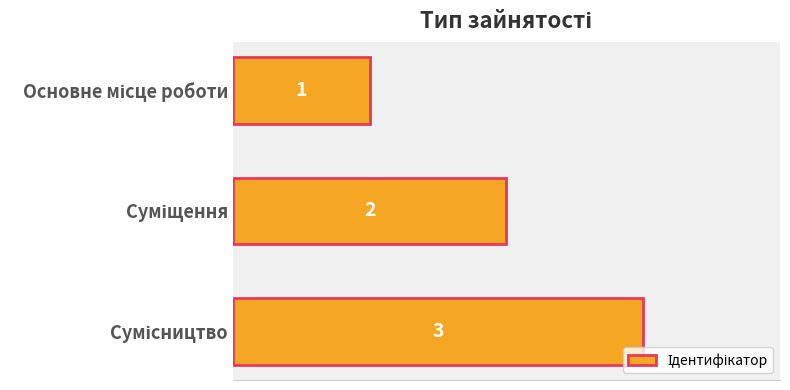

What is the value of the 1st bar from the top?

1